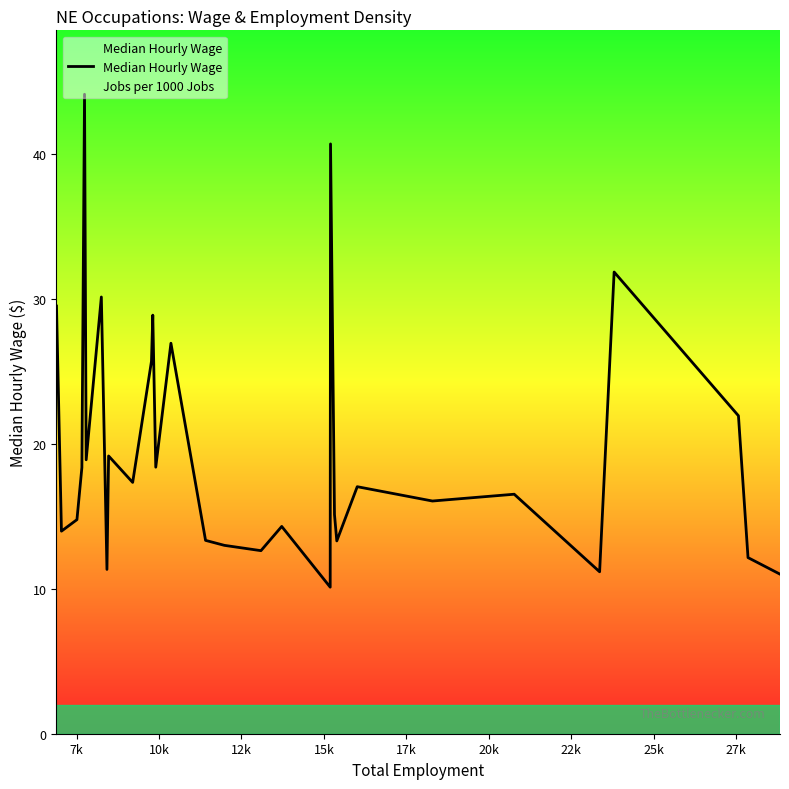

Is this an area chart (filled region under the line)?

No